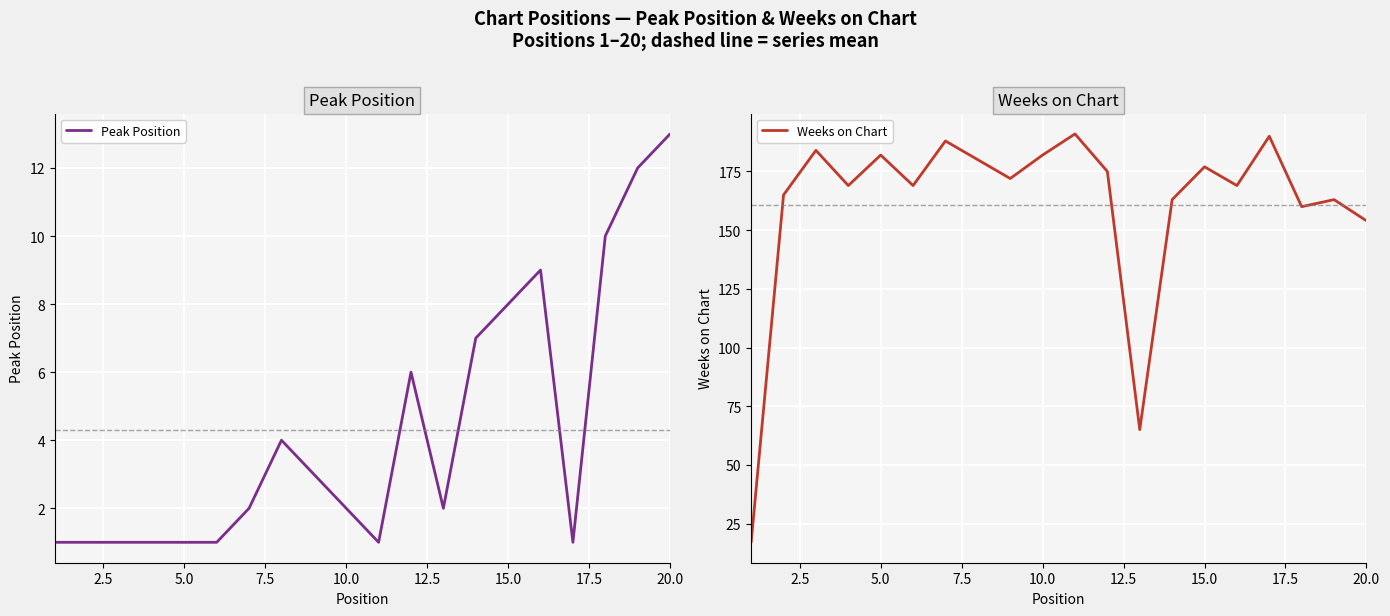

What is the difference between the maximum and minimum values in the Weeks on Chart series?

174